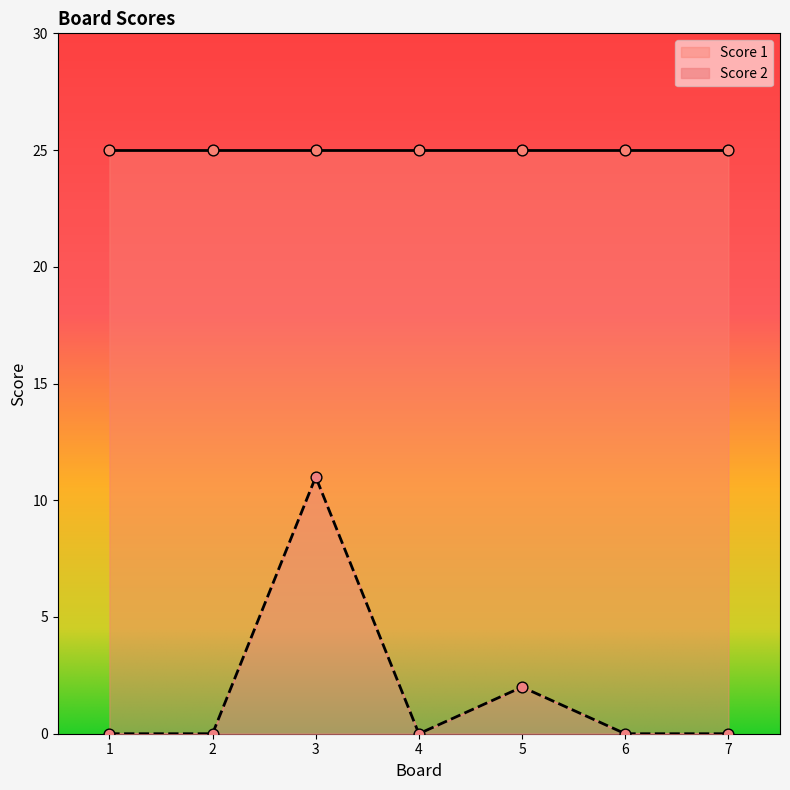

Between 5 and 6, which is larger?

5